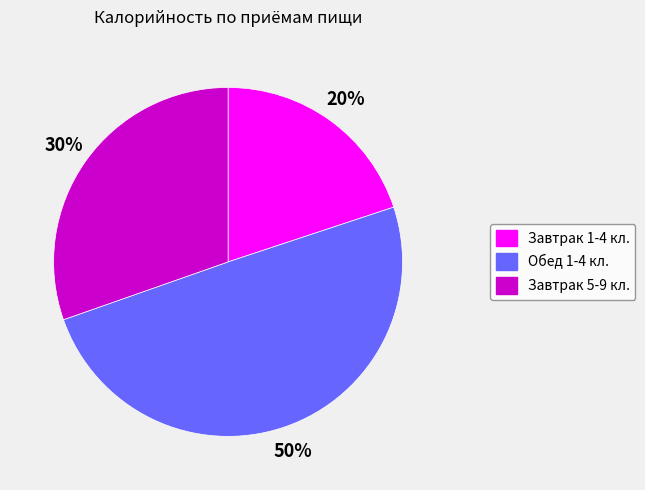

How many segments does this pie chart have?

3